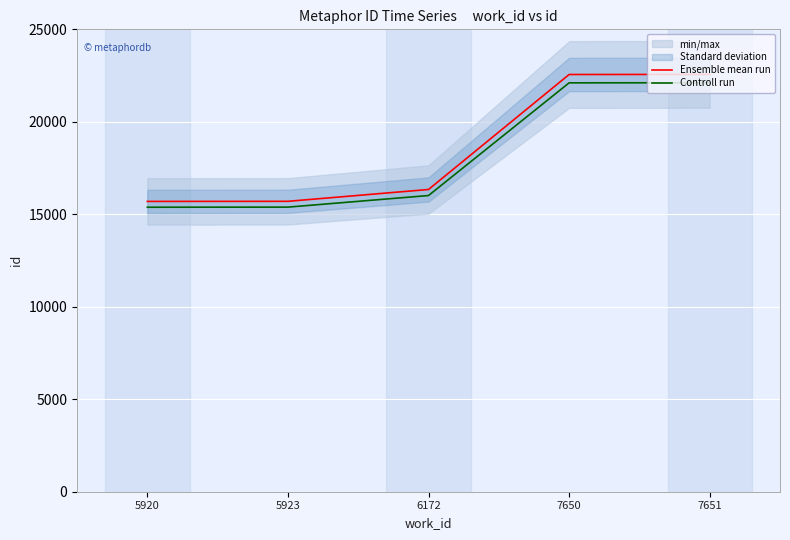

List the series in order of their overall mean, lowest first.

Controll run, Ensemble mean run